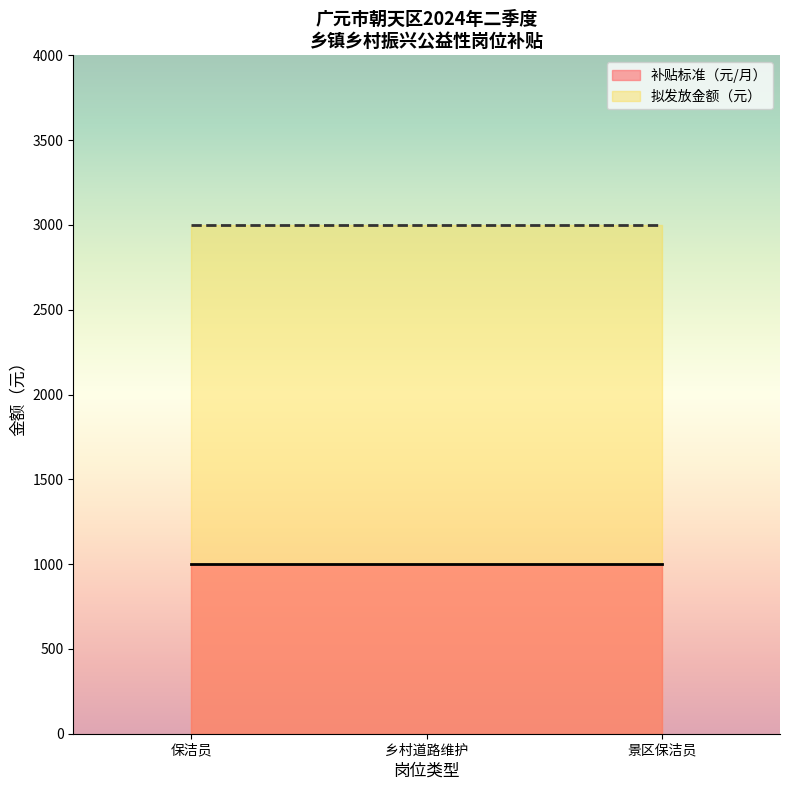

True or false: 拟发放金额（元） and 补贴标准（元/月） intersect in this chart.

False